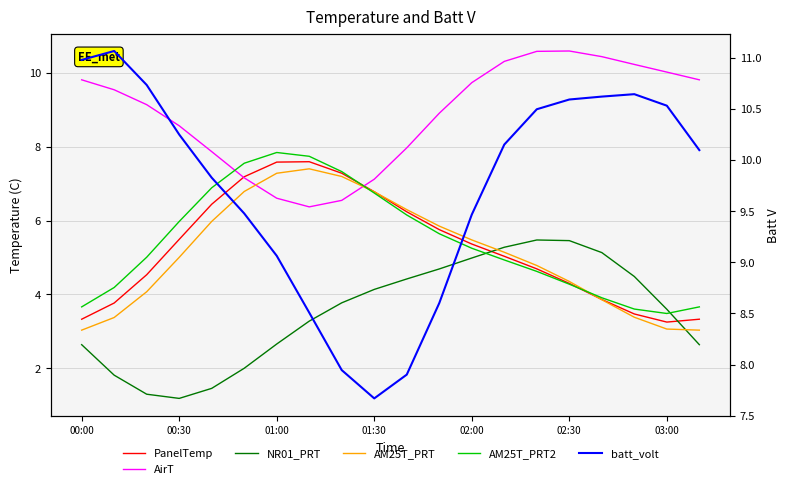

Reading right to left, what are all the values shown in this chart?

PanelTemp: 3.3	3.3	3.5	3.9	4.3	4.7	5.0	5.4	5.8	6.2	6.8	7.3	7.6	7.6	7.2	6.4	5.5	4.5	3.8	3.3
AirT: 9.8	10.0	10.2	10.4	10.6	10.6	10.3	9.7	8.9	8.0	7.1	6.5	6.4	6.6	7.2	7.9	8.6	9.1	9.5	9.8
NR01_PRT: 2.6	3.6	4.5	5.1	5.5	5.5	5.3	5.0	4.7	4.4	4.1	3.8	3.3	2.7	2.0	1.5	1.2	1.3	1.8	2.6
AM25T_PRT: 3.0	3.1	3.4	3.9	4.4	4.8	5.1	5.5	5.8	6.3	6.8	7.2	7.4	7.3	6.8	6.0	5.0	4.1	3.4	3.0
AM25T_PRT2: 3.7	3.5	3.6	3.9	4.3	4.6	4.9	5.2	5.6	6.1	6.7	7.3	7.7	7.8	7.6	6.9	6.0	5.0	4.2	3.7
batt_volt: 10.1	10.5	10.6	10.6	10.6	10.5	10.1	9.5	8.6	7.9	7.7	7.9	8.5	9.1	9.5	9.8	10.2	10.7	11.1	11.0